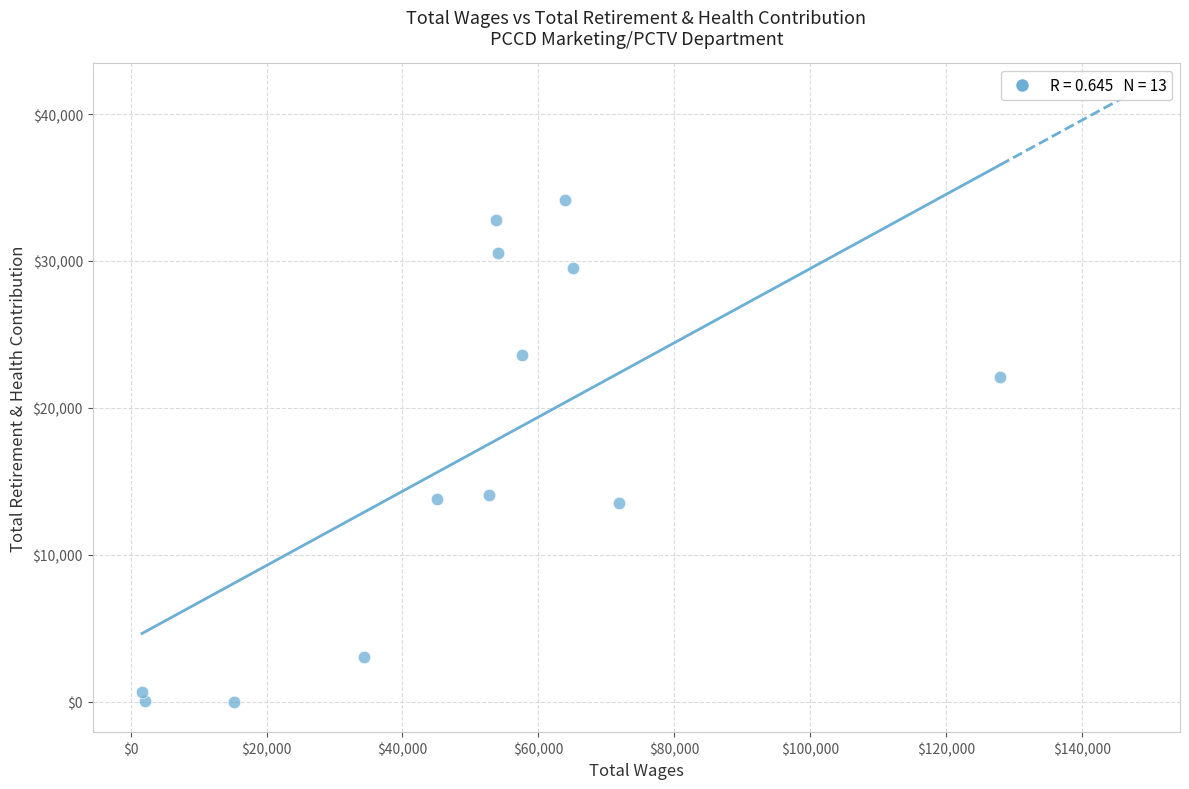

What is the range of Y values (max minus min)?

34180